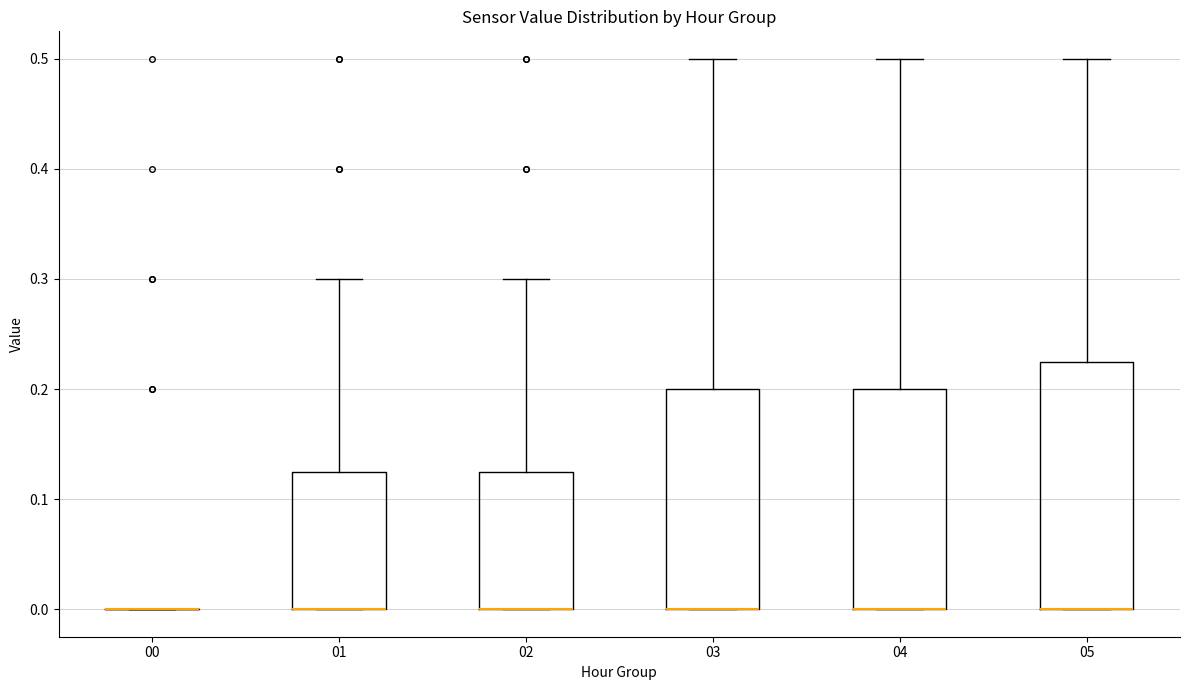

Reading left to right, read every box against the y-axis: the position of its median line, the range the box covers, and the ends of its whiskers. The values are not printed on the chart, so give them approximately, as read against the axis.

00: box collapsed to a line at 0.00, whiskers 0.00 to 0.00
01: median 0.00 (drawn on the box's lower edge), box 0.00 to 0.13, whiskers 0.00 to 0.30
02: median 0.00 (drawn on the box's lower edge), box 0.00 to 0.13, whiskers 0.00 to 0.30
03: median 0.00 (drawn on the box's lower edge), box 0.00 to 0.20, whiskers 0.00 to 0.50
04: median 0.00 (drawn on the box's lower edge), box 0.00 to 0.20, whiskers 0.00 to 0.50
05: median 0.00 (drawn on the box's lower edge), box 0.00 to 0.23, whiskers 0.00 to 0.50